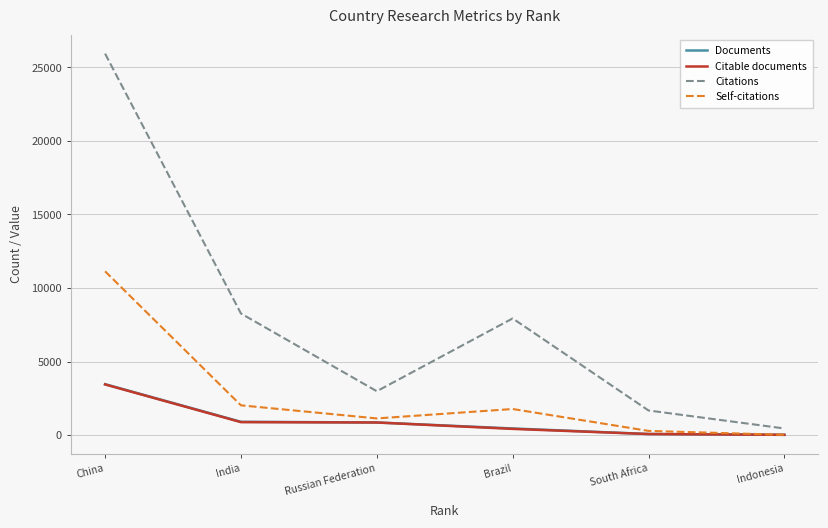

What position from the right is South Africa?

2